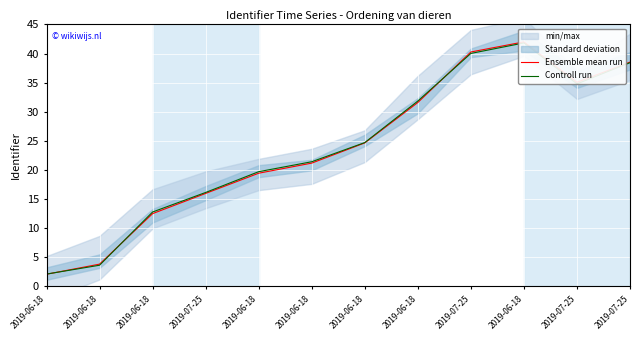

List the series in order of their overall mean, lowest first.

Ensemble mean run, Controll run